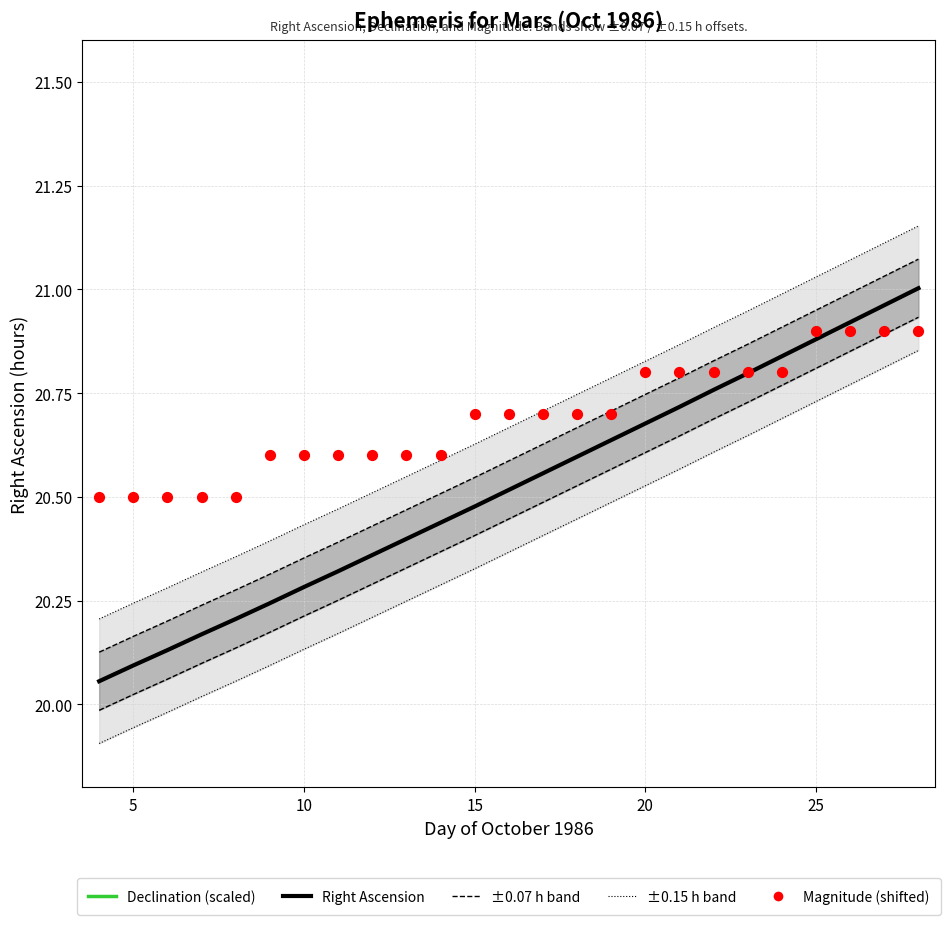

Which series contains the highest Y value?

Right Ascension (hours)